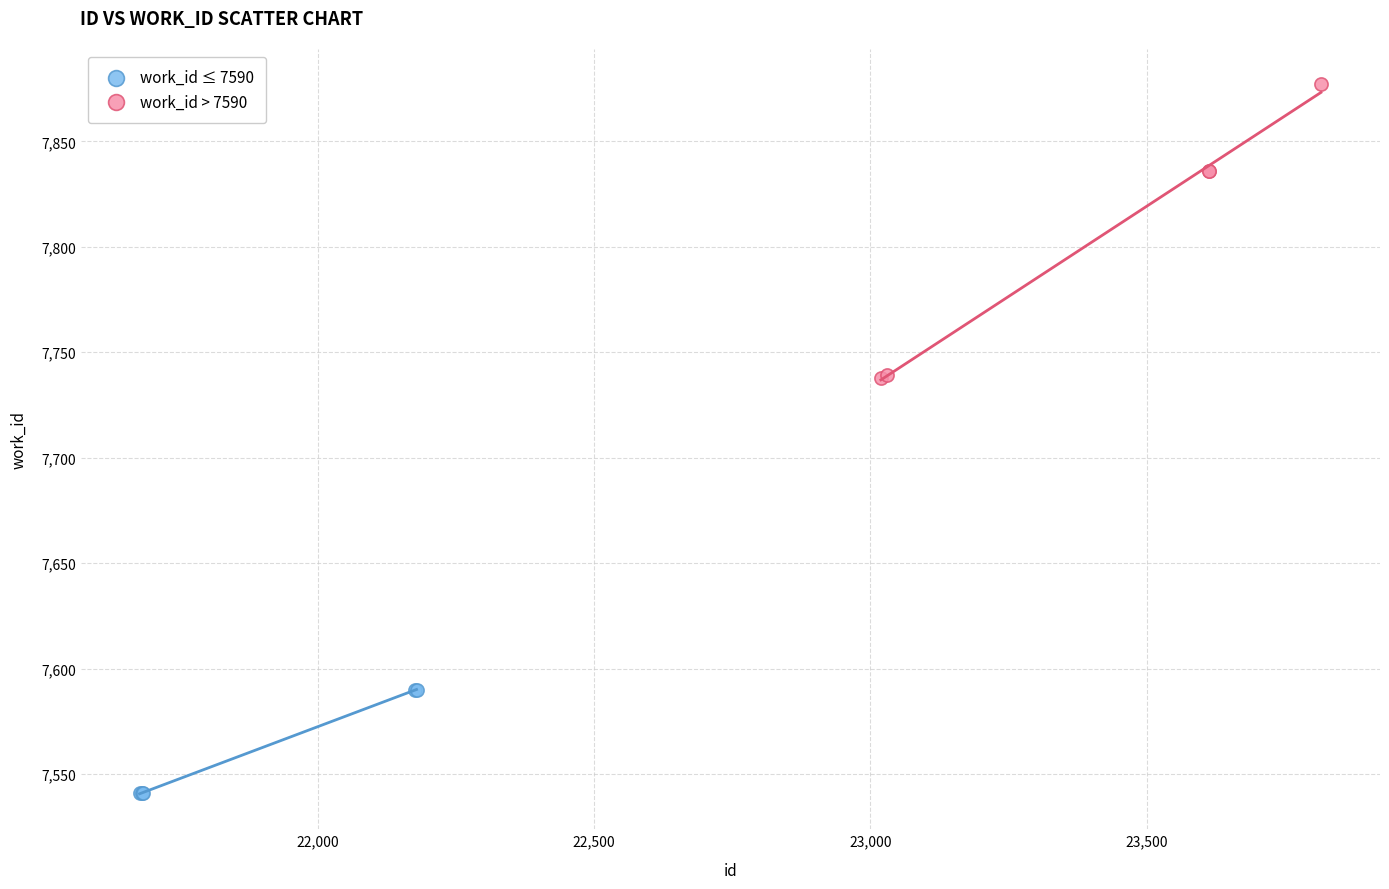

Which series contains the lowest Y value?

work_id ≤ 7590